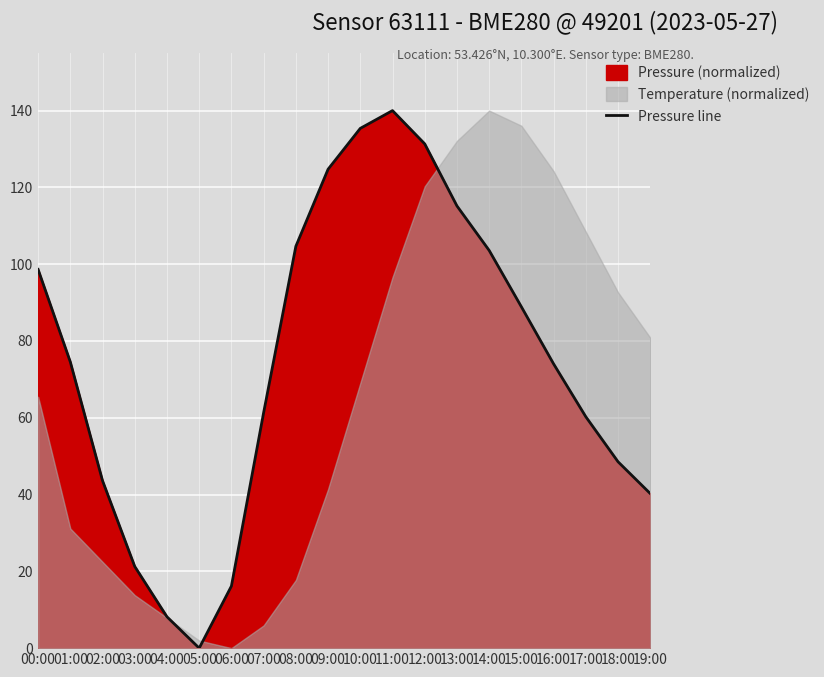

The value at 17:00 is 35.7. True or false?

False